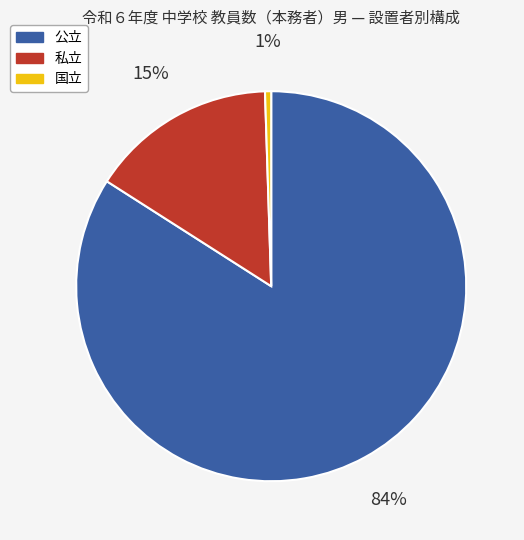

Between 国立 and 私立, which is larger?

私立